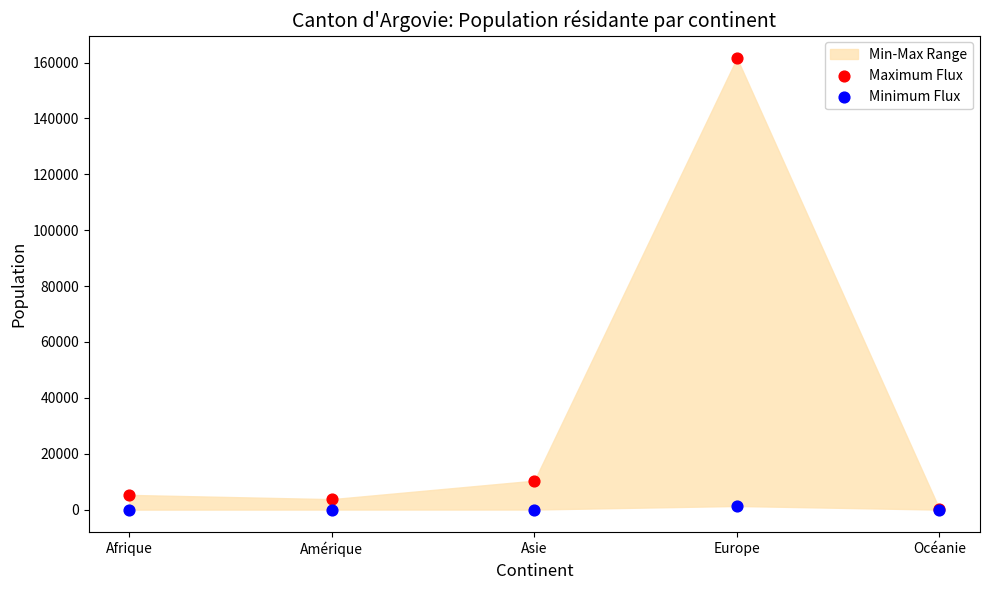

In the Maximum Flux series, what Y value is closest to 80877?

10365